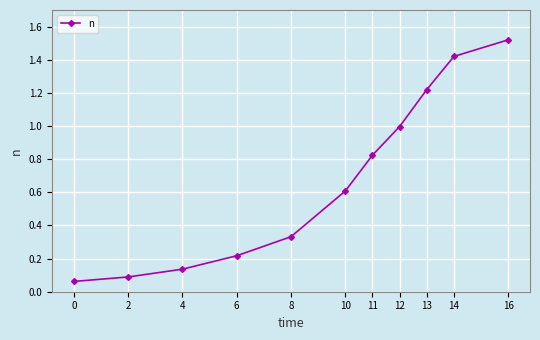

What is the value of the 6th point from the left?

0.6